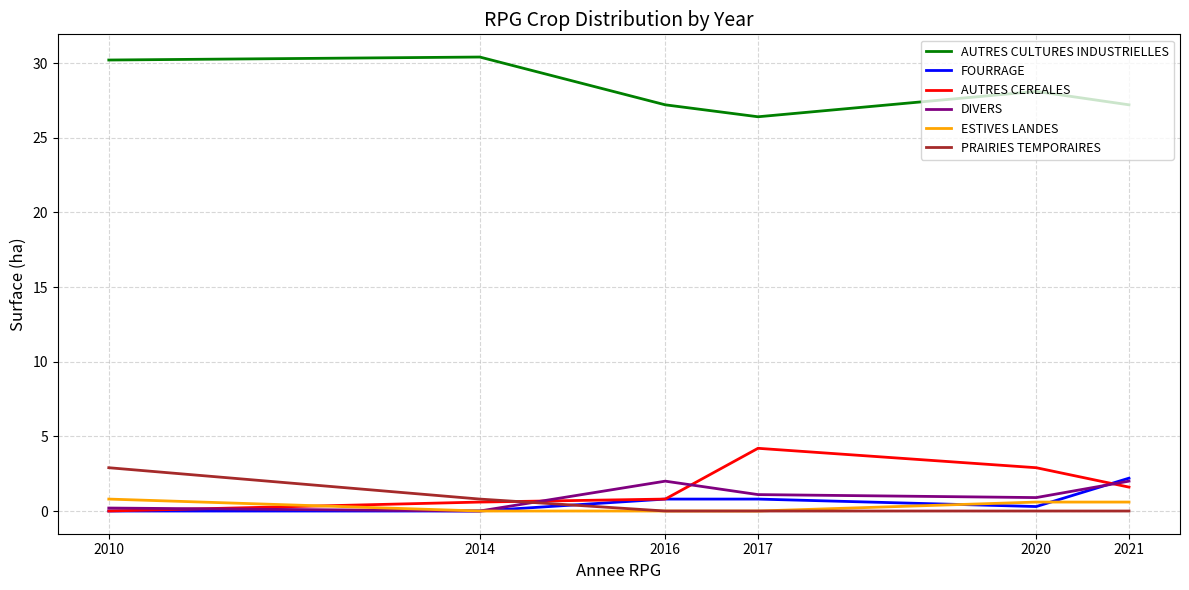

Where is PRAIRIES TEMPORAIRES nearest to the value 1?

2014